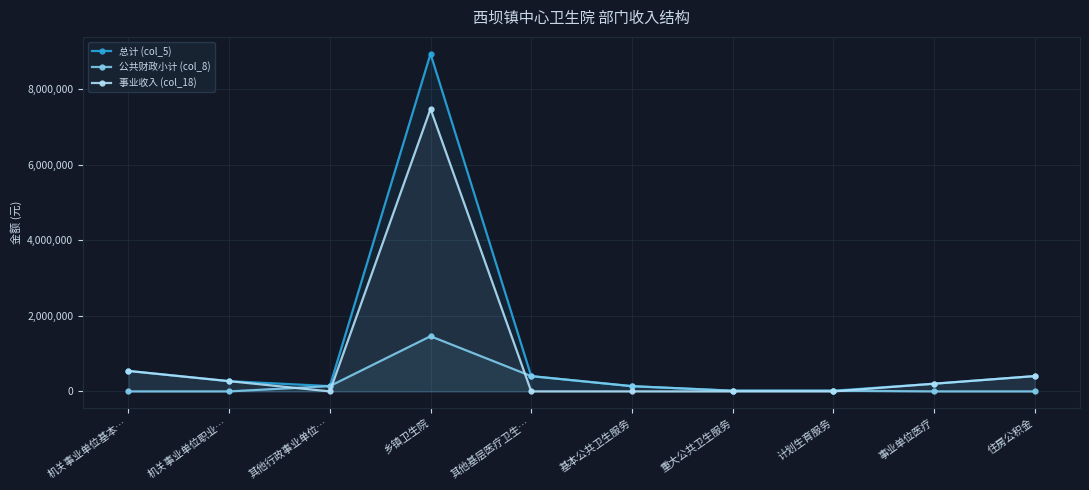

What position from the left is 事业单位医疗?

9